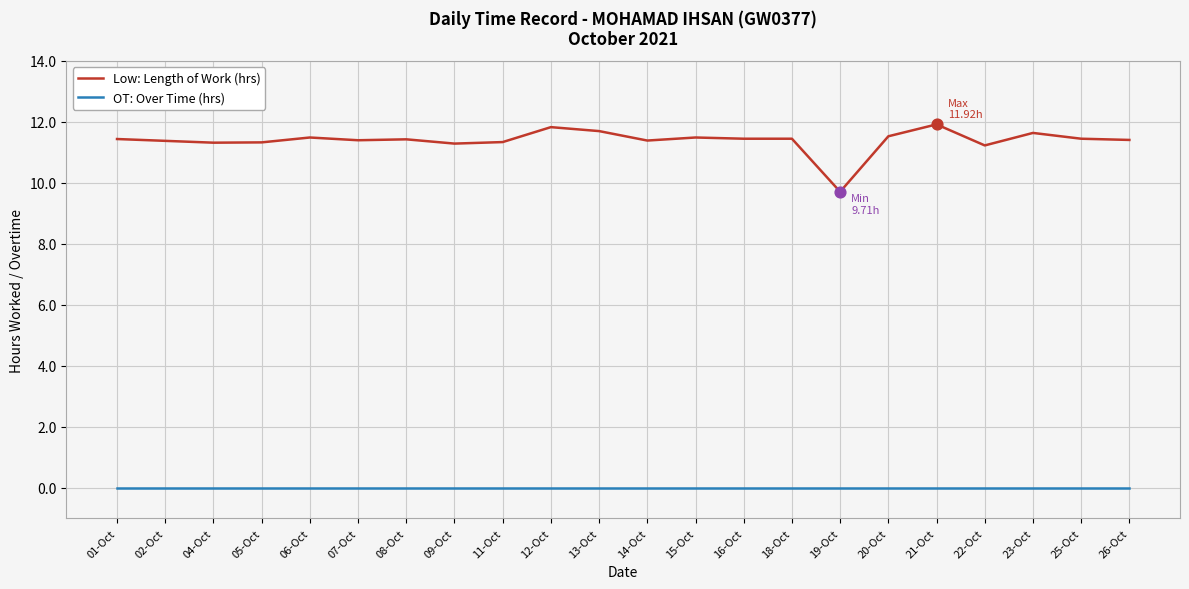

What are all the series names shown in the legend?

Low: Length of Work (hrs), OT: Over Time (hrs)